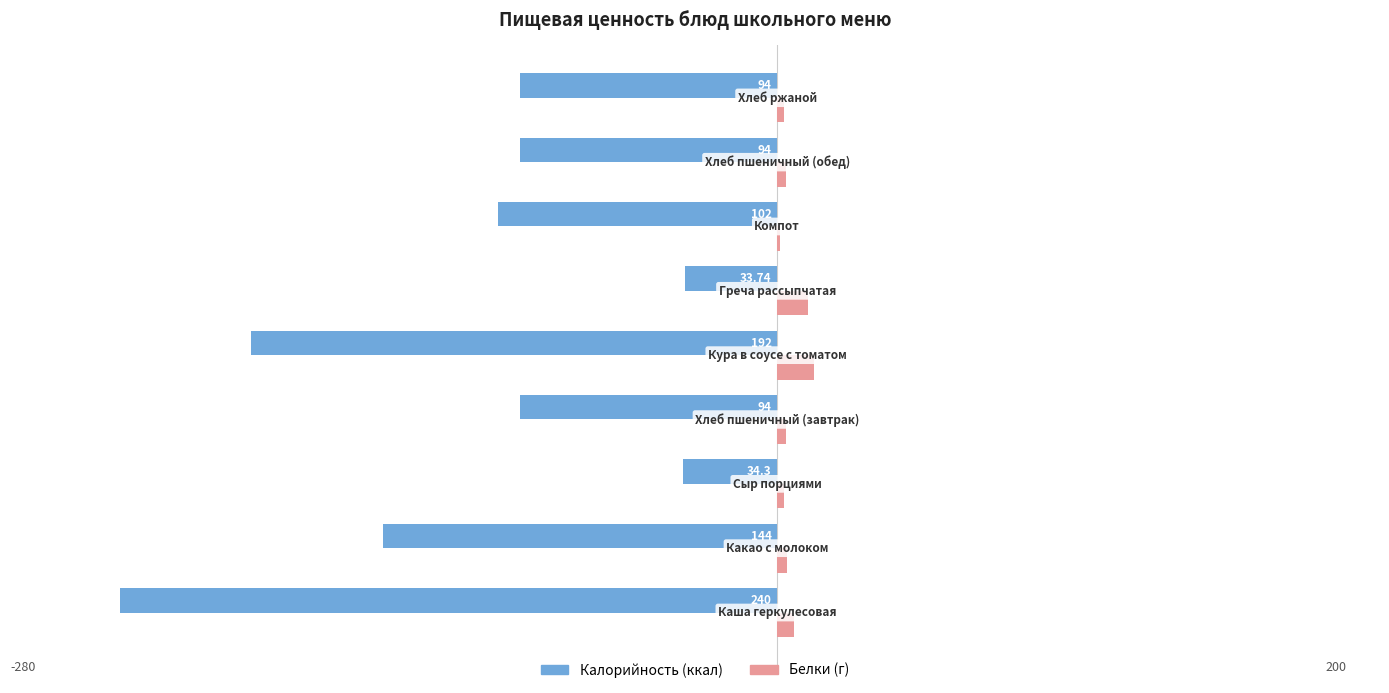

What is the minimum value shown in the chart?

-240.0